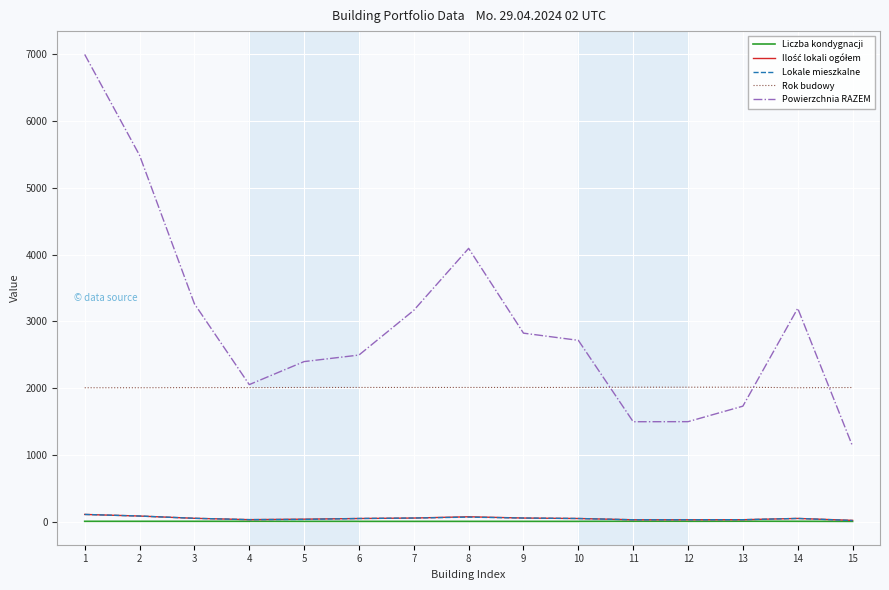

Which series has the widest spread of values?

Powierzchnia RAZEM